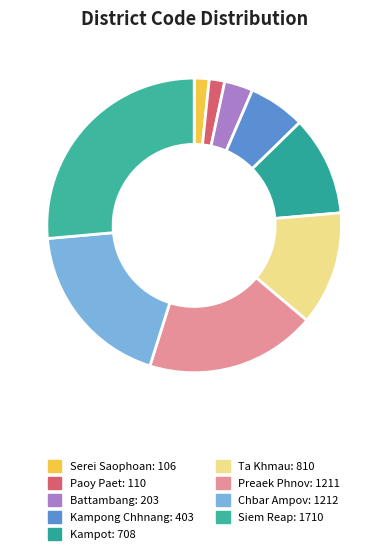

Which slice is the smallest?

Serei Saophoan